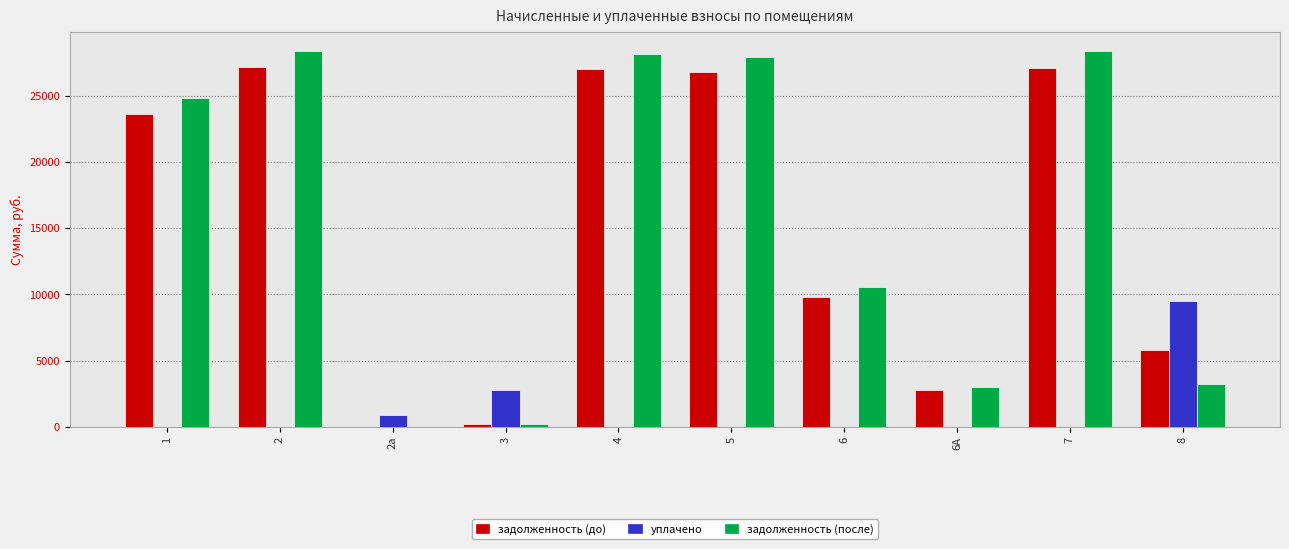

How many groups of bars are there?

10